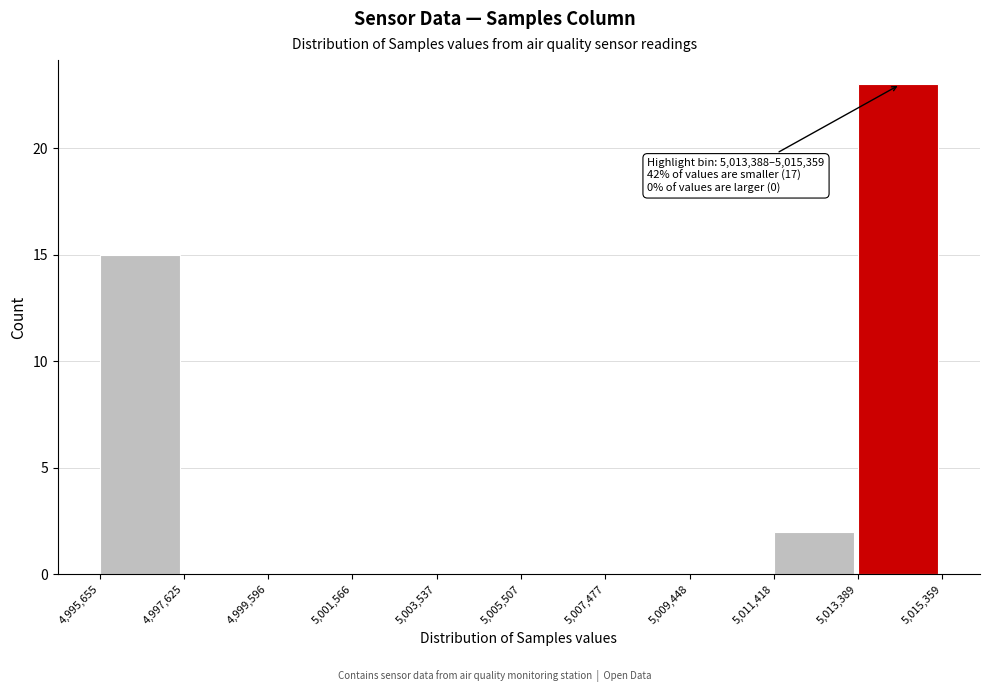

Which range on the x-axis has the tallest bar?

5,013,389 to 5,015,359